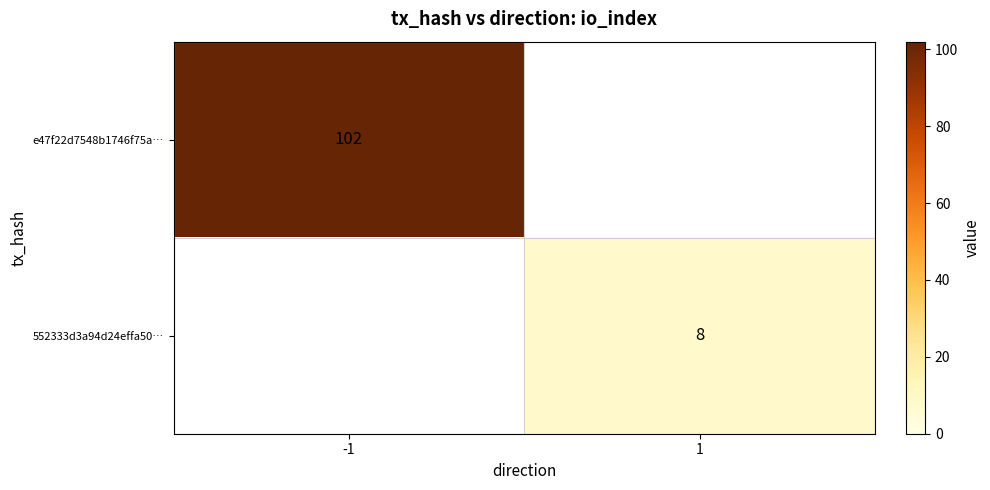

The value of e47f22d7548b1746f75a… at -1 is 102. True or false?

True